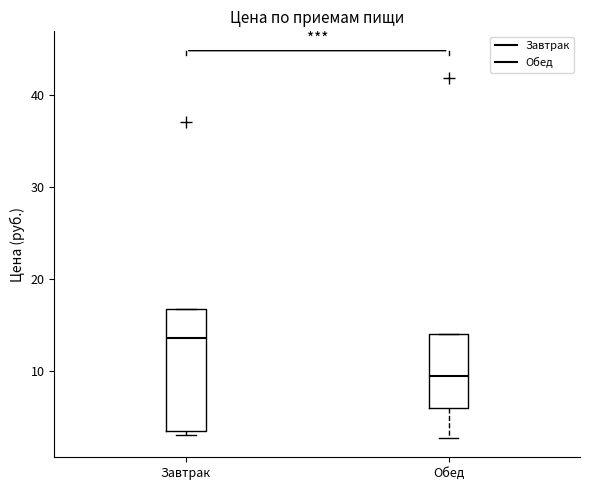

Which box has the highest median line?

Завтрак